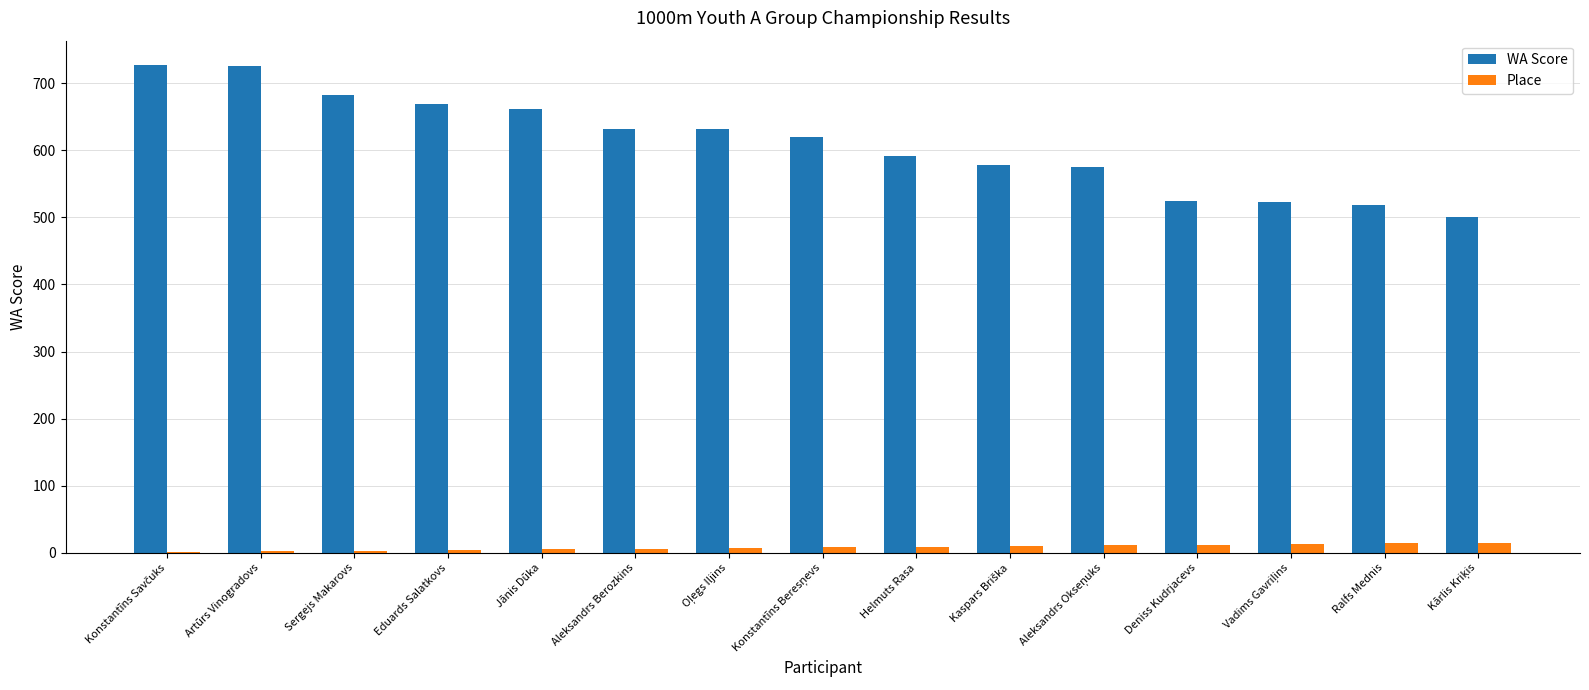

Which series has the largest total across all categories?

WA Score